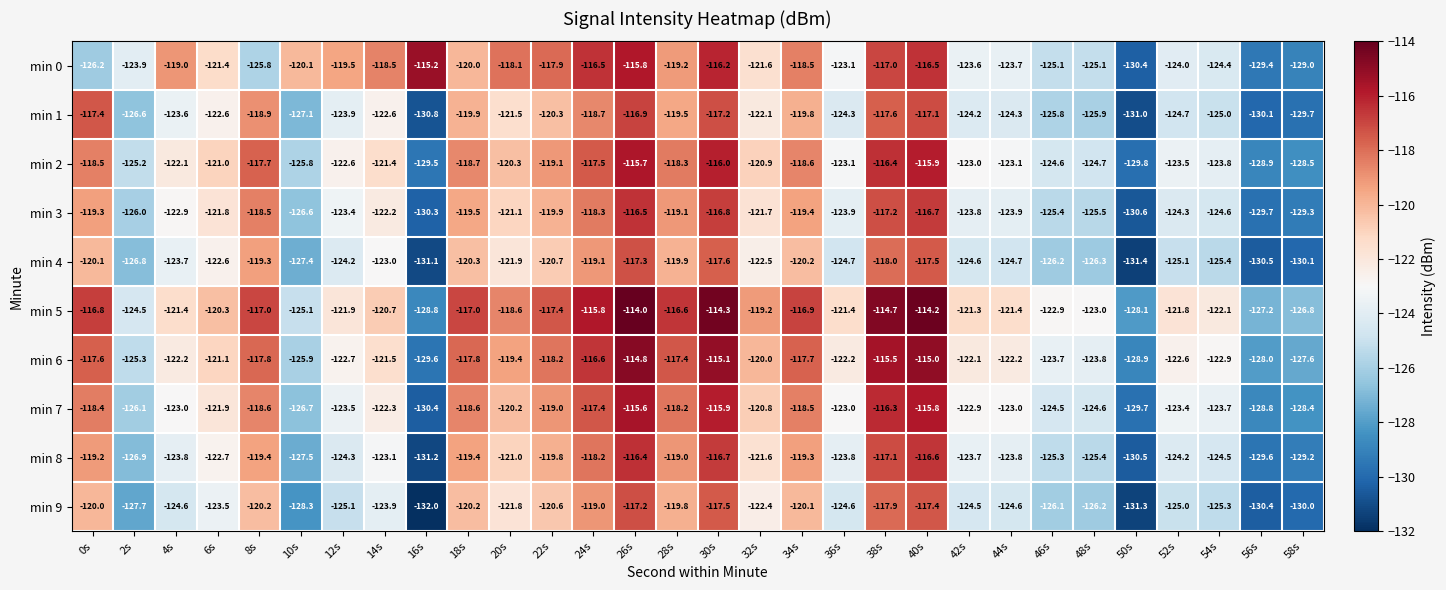

What is the difference between the highest and lowest values at 54s?

3.3